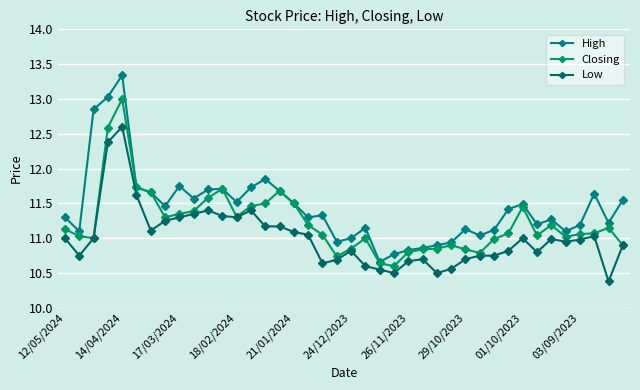

At which label does Closing reach its minimum?

23